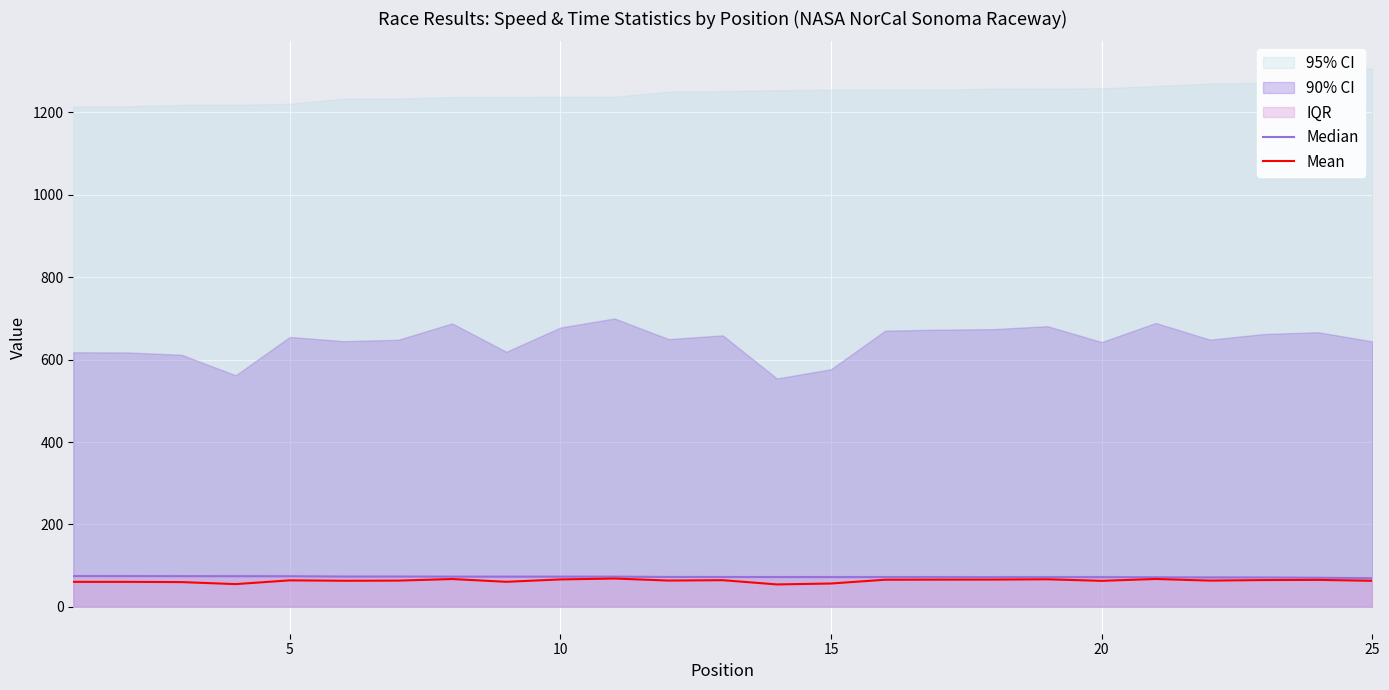

True or false: Median has more than 0 interior local peaks.

False